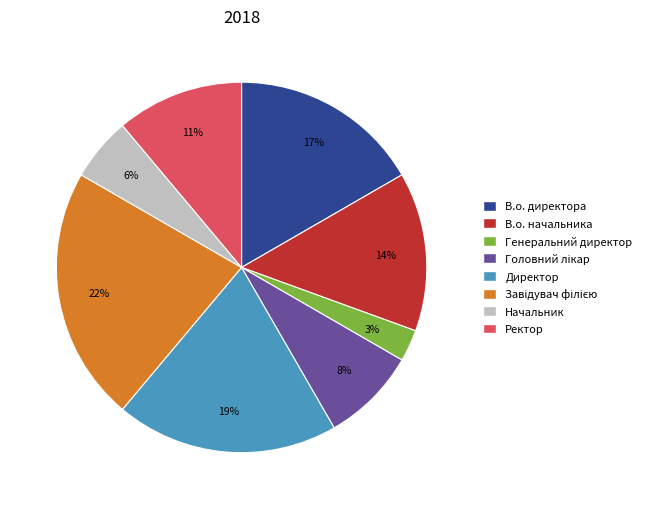

True or false: Директор accounts for 19% of the total.

True